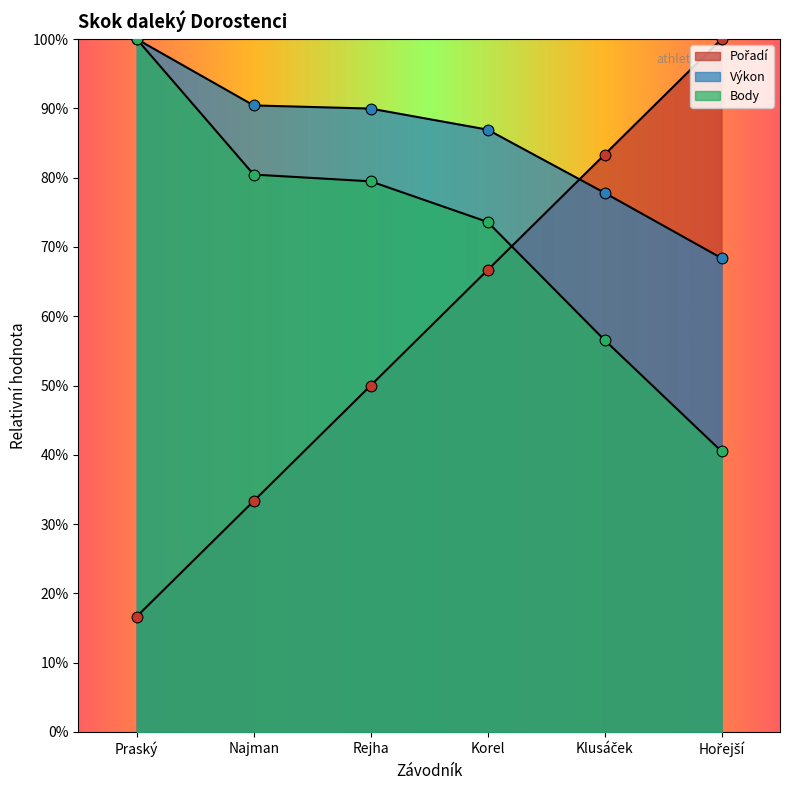

Which series has the largest Y range (max minus min)?

Pořadí